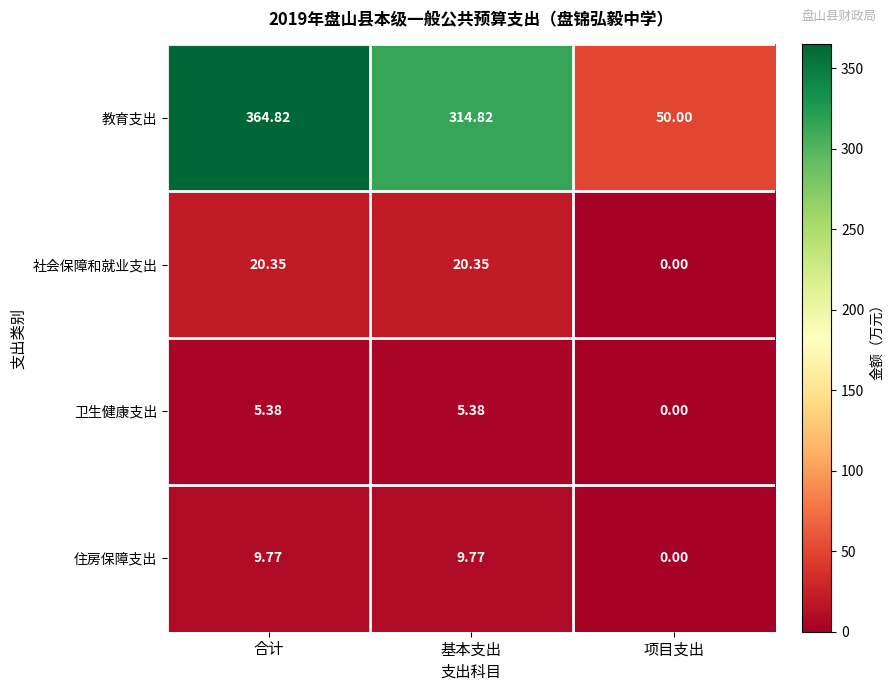

At which label does 社会保障和就业支出 first exceed 20?

合计